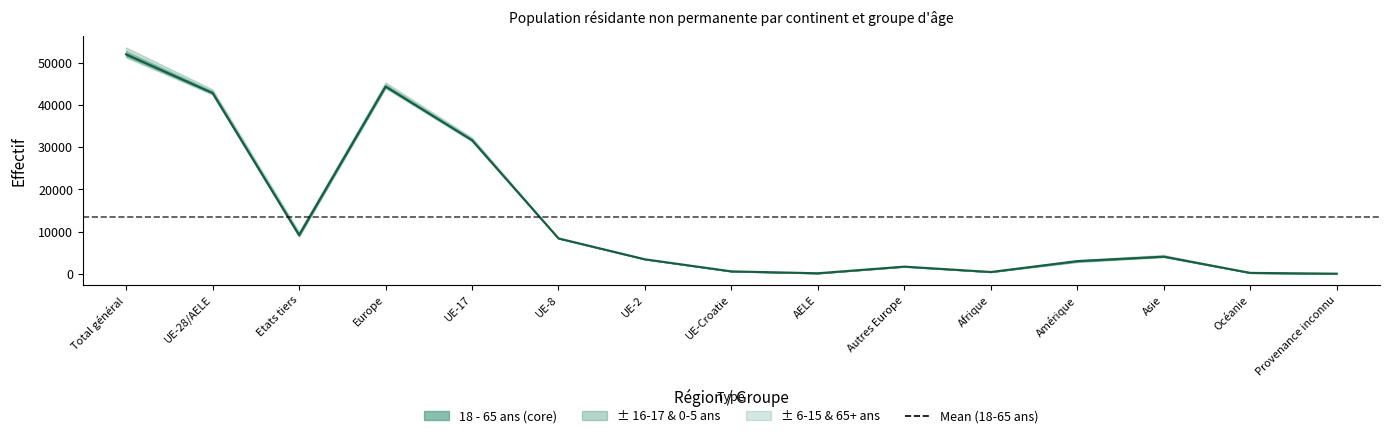

True or false: 6 - 15 ans Total has more than 2 points higher than both neighbors.

True